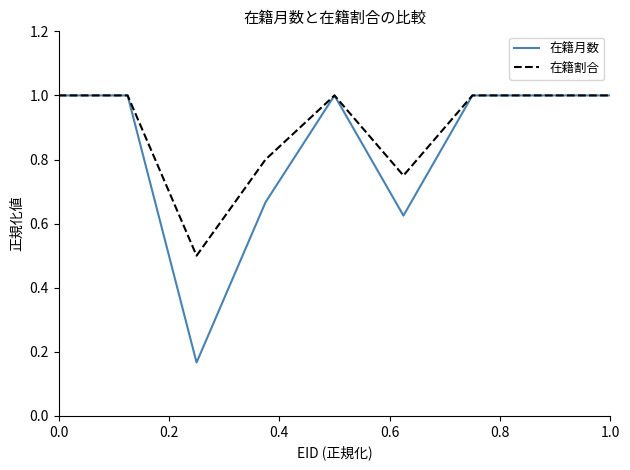

What is the maximum value shown in the chart?

1.0